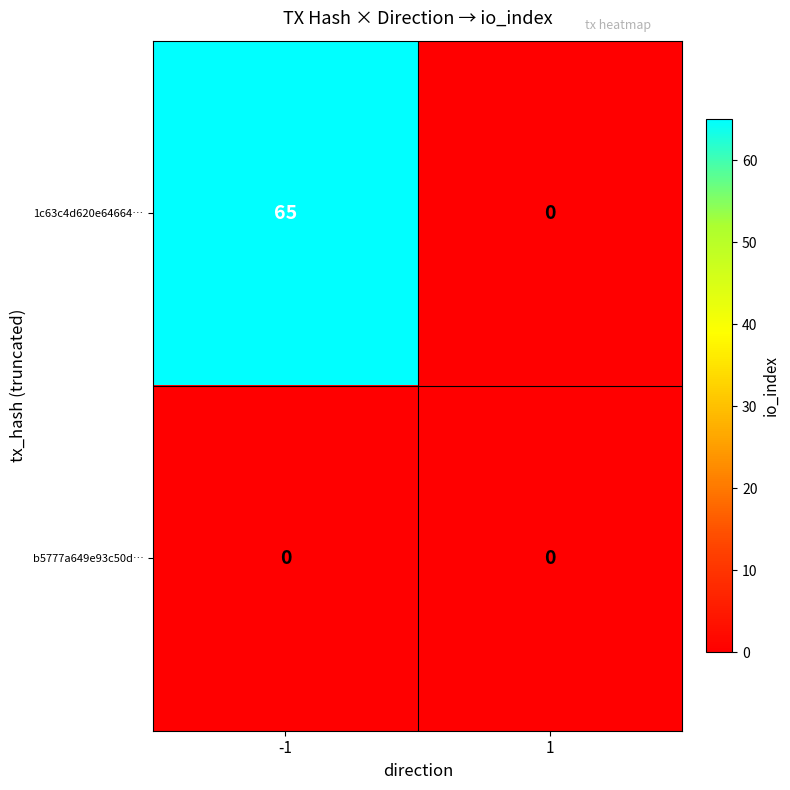

What is the sum of all 1c63c4d620e64664… values?

65